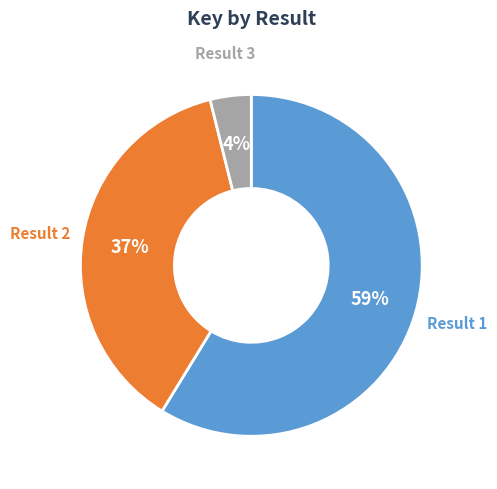

Count the number of slices in the pie.

3